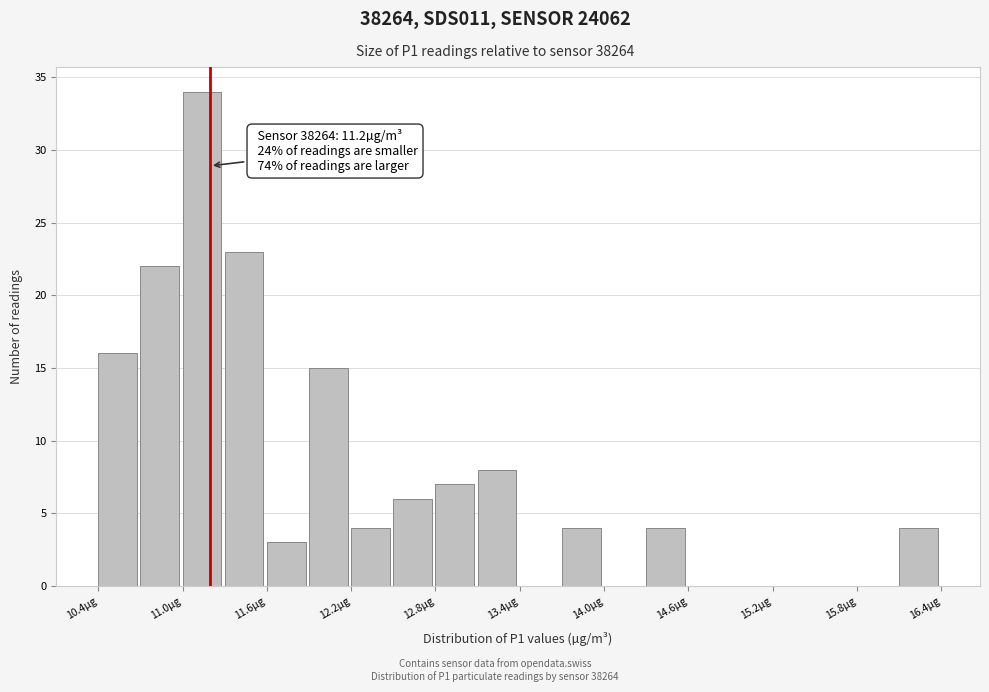

Around what value on the x-axis is the tallest bar? Give the approximate position of its centre, as read against the axis.

11.1